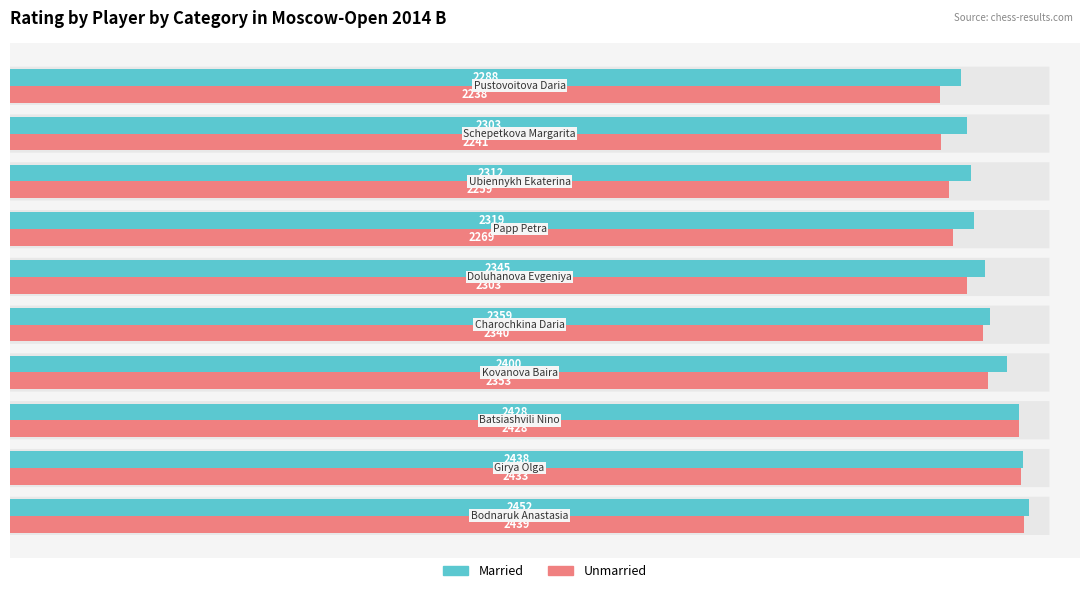

Which series has the widest spread of values?

Unmarried